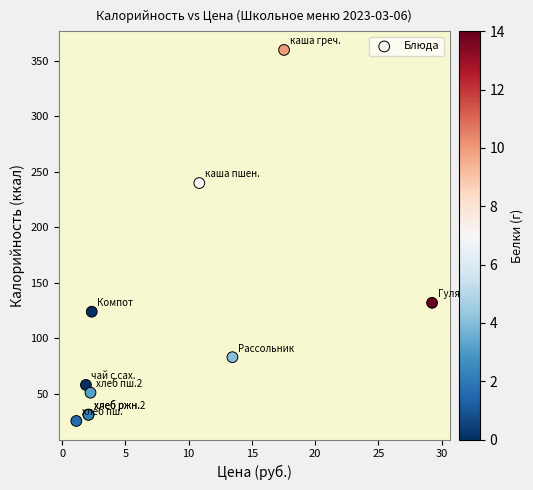

What Y value in the scatter plot is closest to 192?

240.0